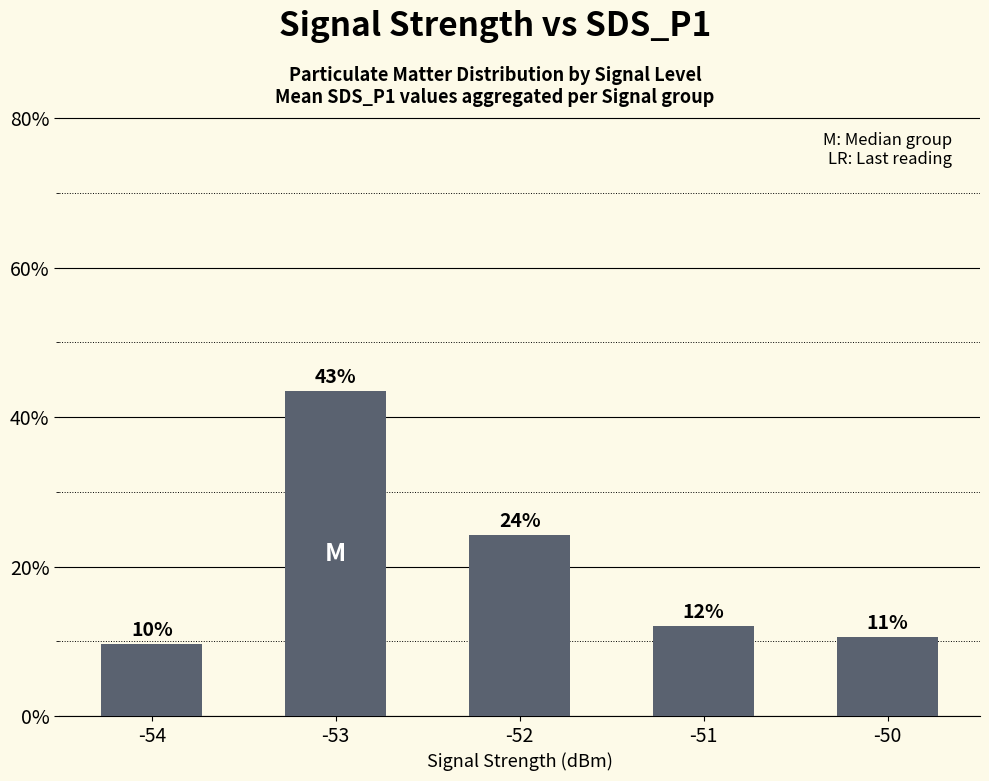

Where does the data first go above 12?

-53